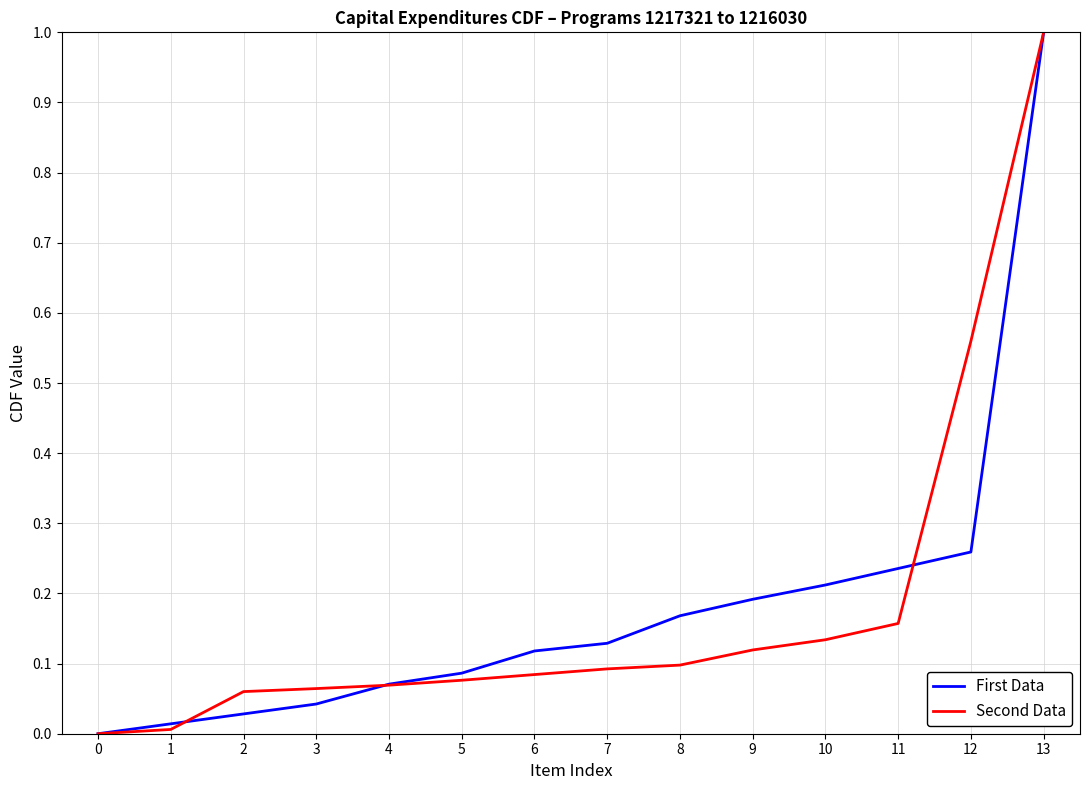

Which series changed the most between 9 and 11?

First Data